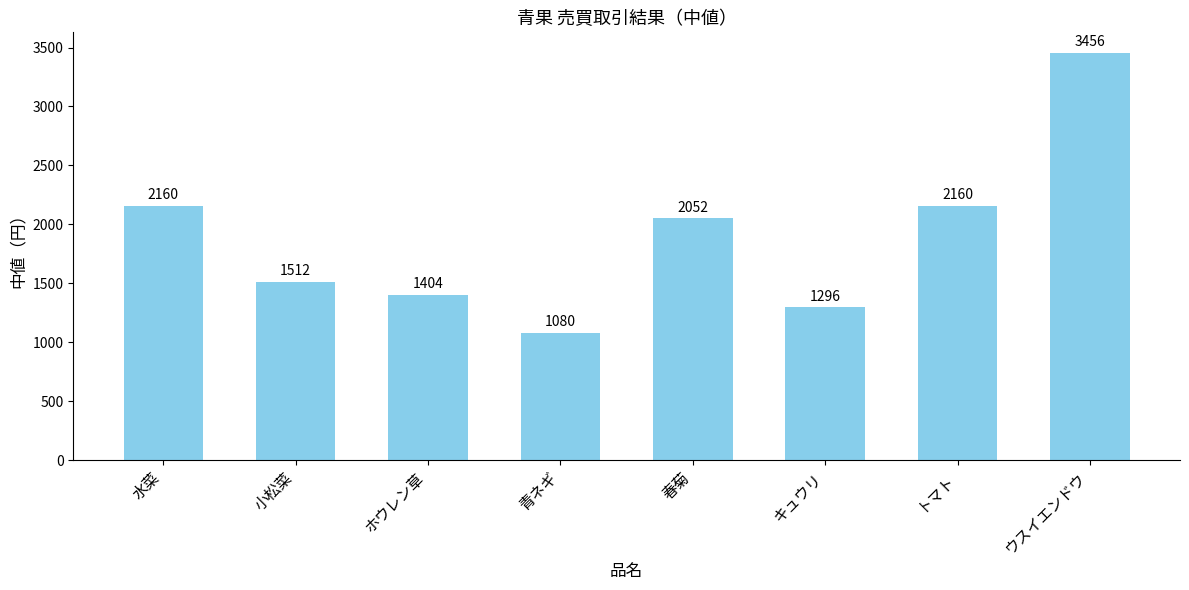

The value at ホウレン草 is 2187. True or false?

False